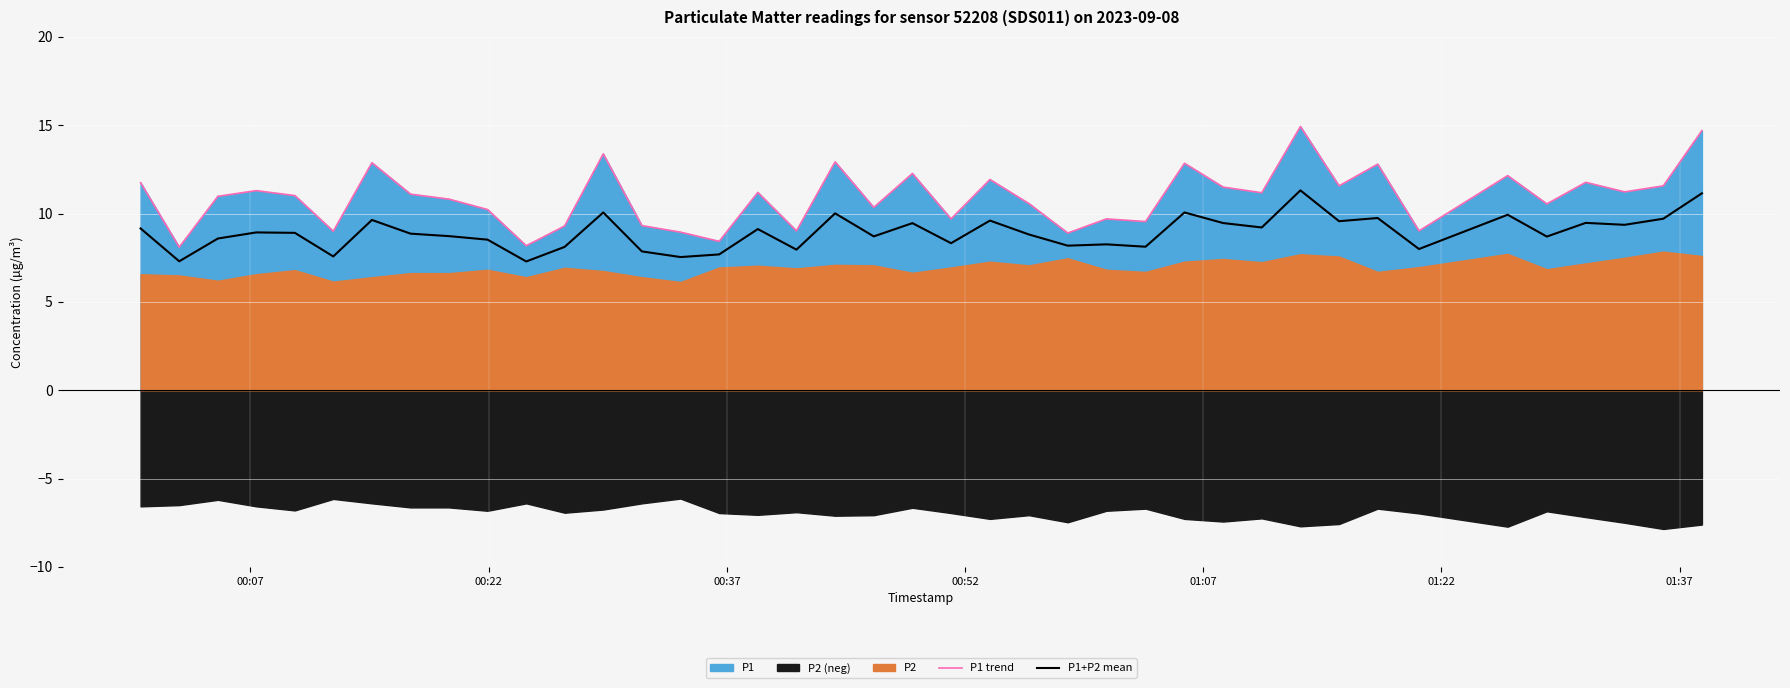

Which series has the widest spread of values?

P1 trend